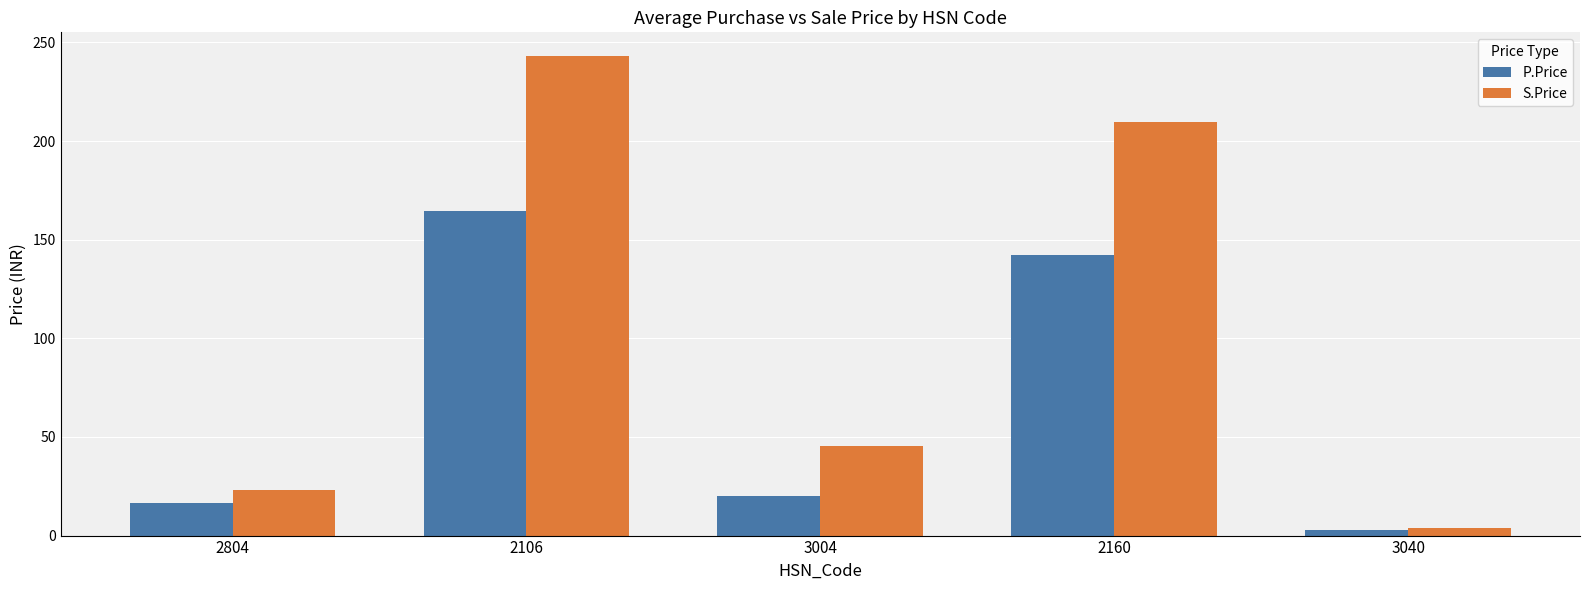

What position from the left is 3040?

5